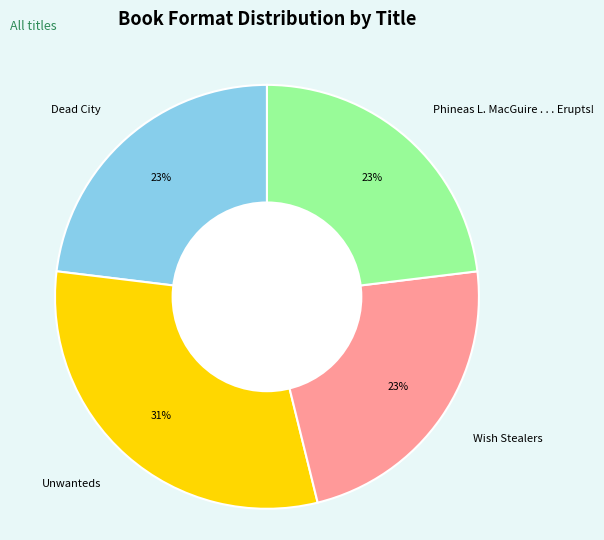

What percentage is the Wish Stealers slice, to the nearest percent?

23%